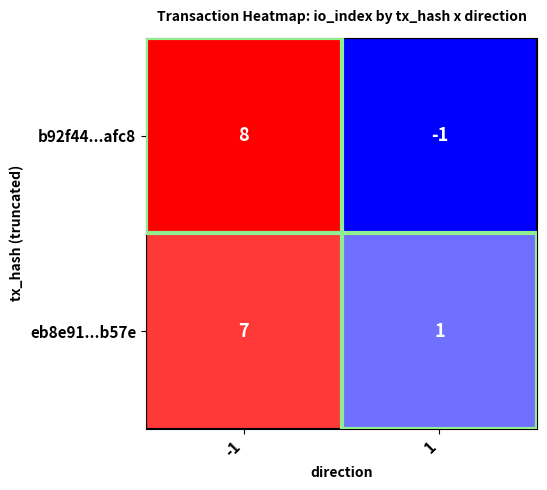

What is the difference between the b92f44...afc8 values at -1 and 1?

9